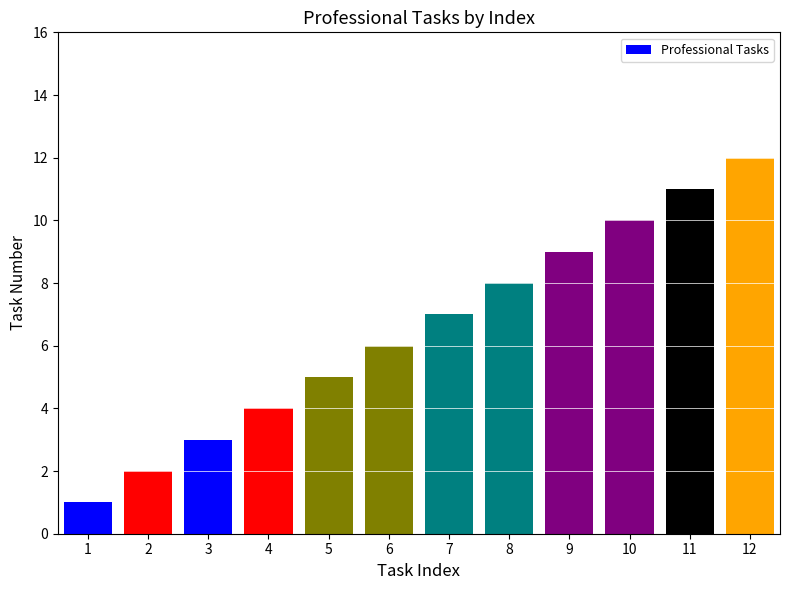

Rank the categories by value from lowest to highest.

1, 2, 3, 4, 5, 6, 7, 8, 9, 10, 11, 12